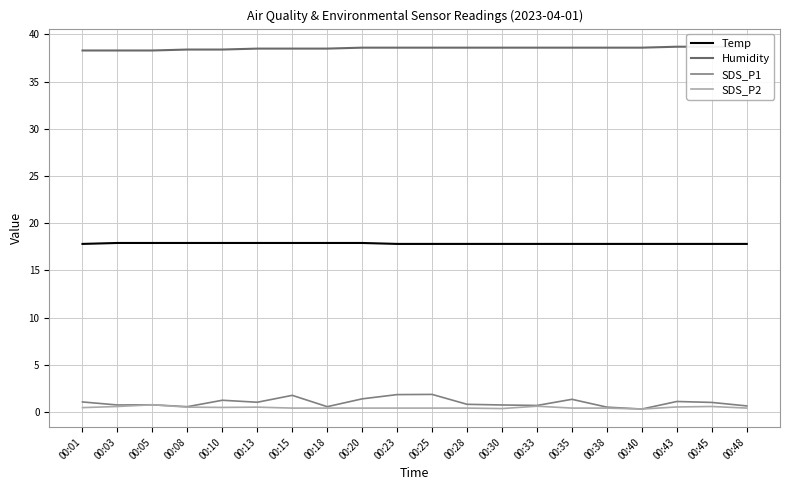

At how many categories does at least one series exceed 38?

20